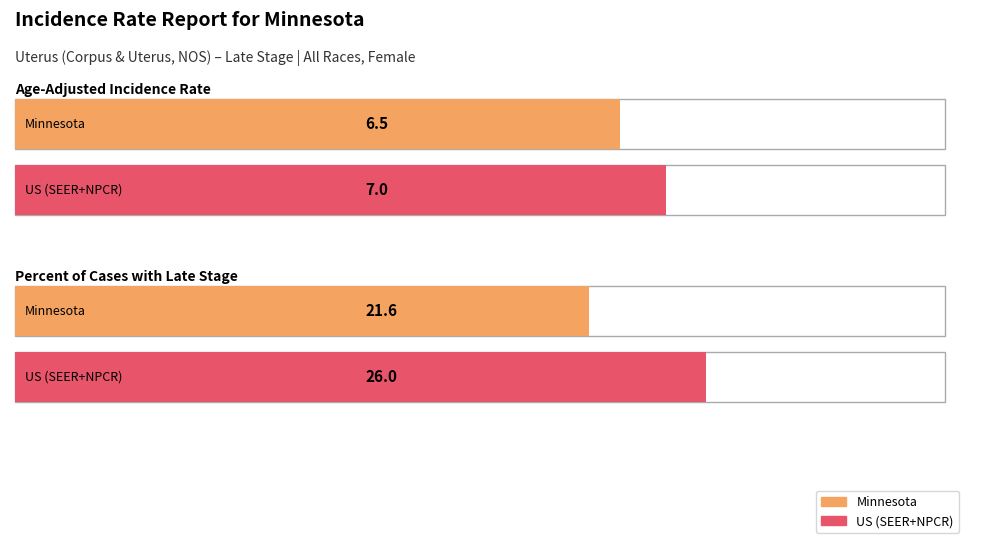

Which category has the lowest value across all series?

Minnesota